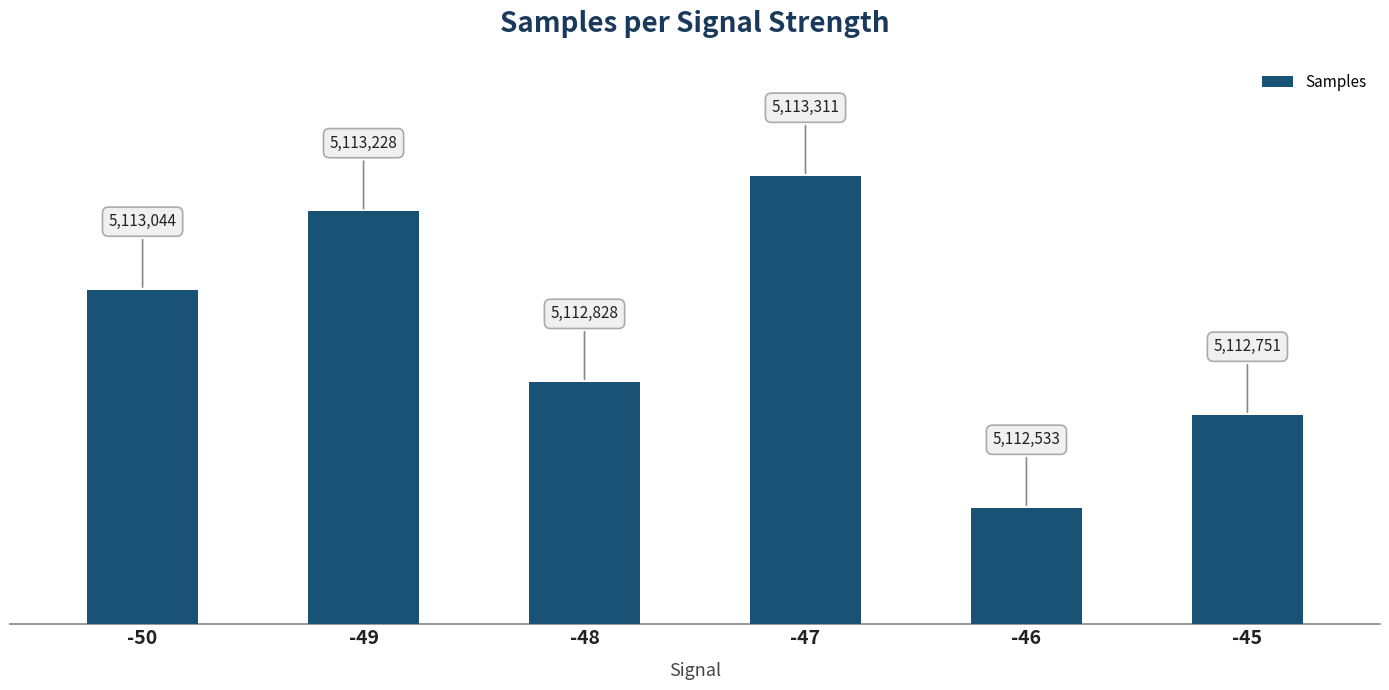

Which label corresponds to the largest value in the chart?

-47